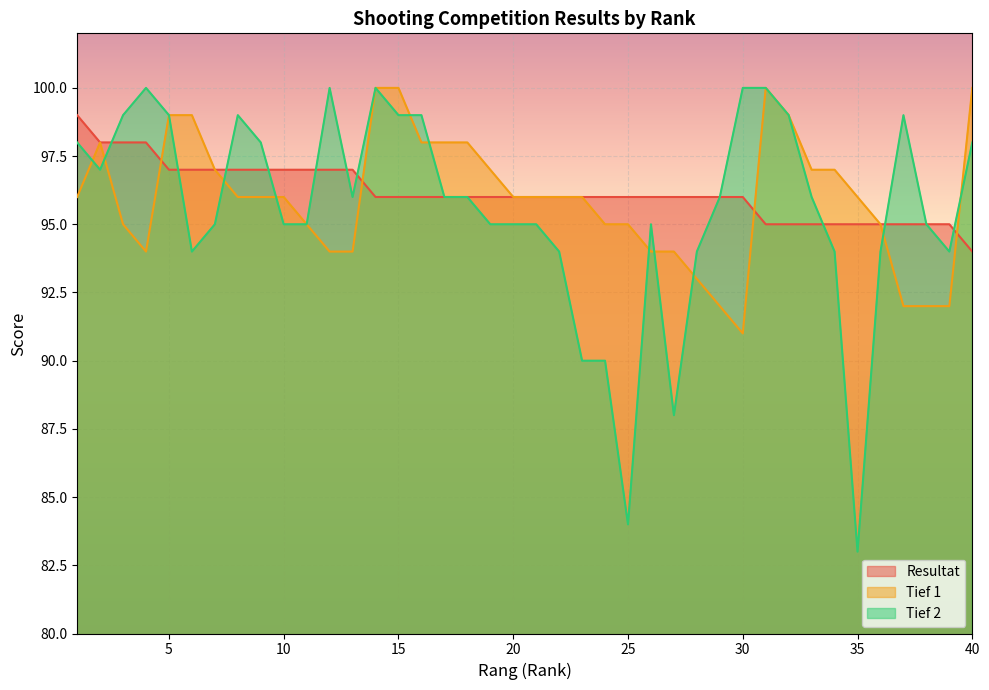

Reading right to left, transcribe all the data shown in this chart.

Resultat: 94	95	95	95	95	95	95	95	95	95	96	96	96	96	96	96	96	96	96	96	96	96	96	96	96	96	96	97	97	97	97	97	97	97	97	97	98	98	98	99
Tief 1: 100	92	92	92	95	96	97	97	99	100	91	92	93	94	94	95	95	96	96	96	96	97	98	98	98	100	100	94	94	95	96	96	96	97	99	99	94	95	98	96
Tief 2: 98	94	95	99	94	83	94	96	99	100	100	96	94	88	95	84	90	90	94	95	95	95	96	96	99	99	100	96	100	95	95	98	99	95	94	99	100	99	97	98